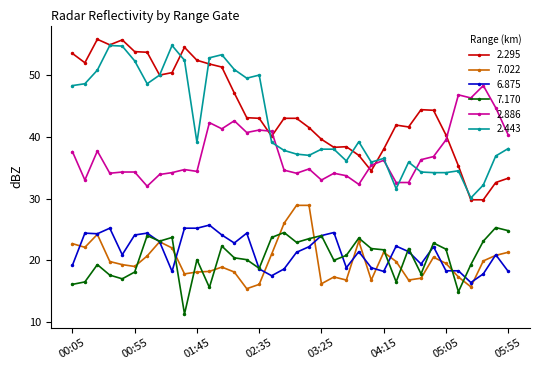

What are all the series names shown in the legend?

2.295, 7.022, 6.875, 7.170, 2.886, 2.443